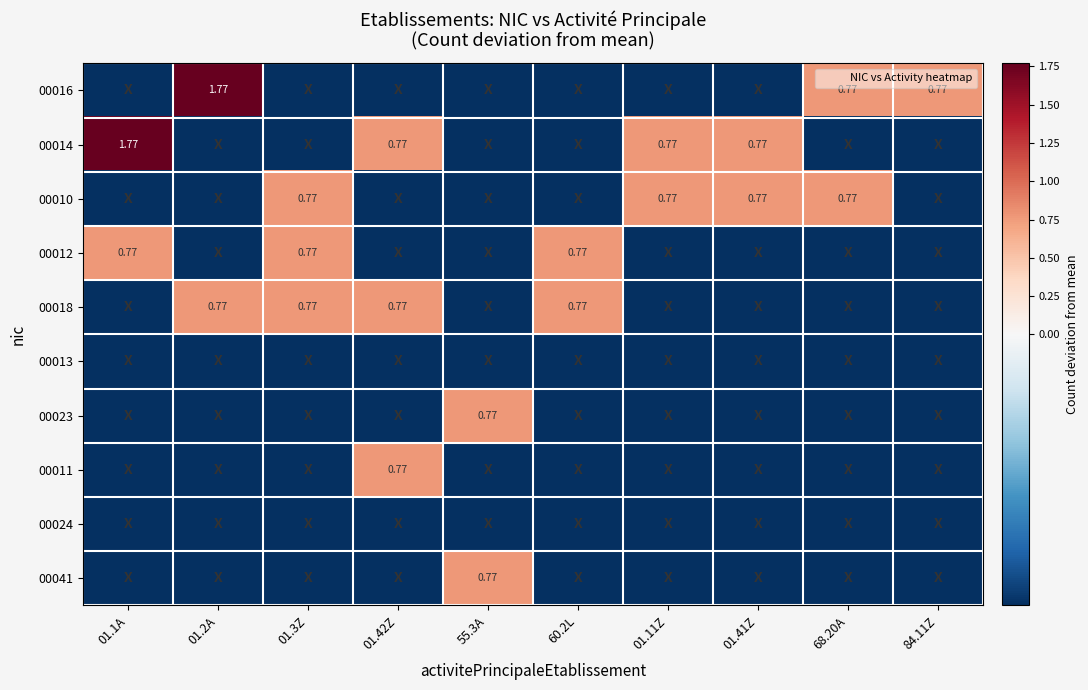

What is the difference between the maximum and minimum values in the 00014 series?

2.0